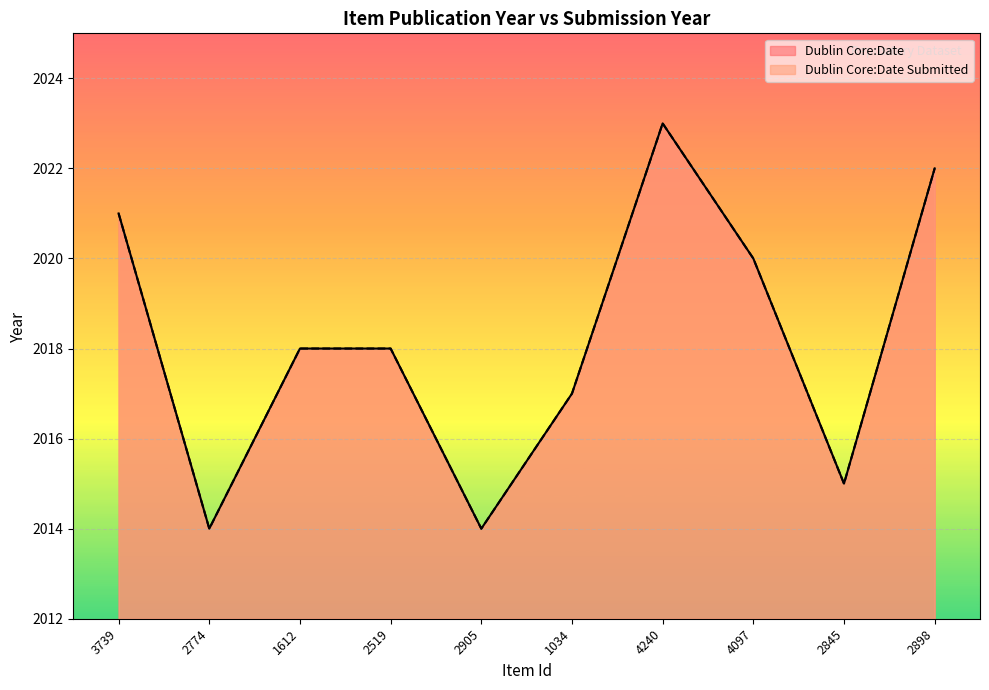

What is the approximate value of Dublin Core:Date Submitted at 2774?

2014